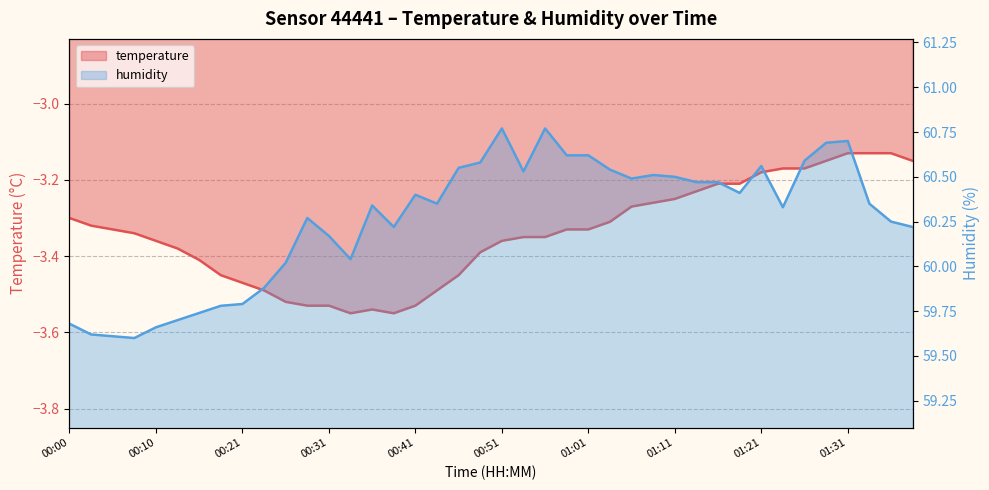

Is the value of temperature at 00:43 greater than the value of humidity at 01:24?

No